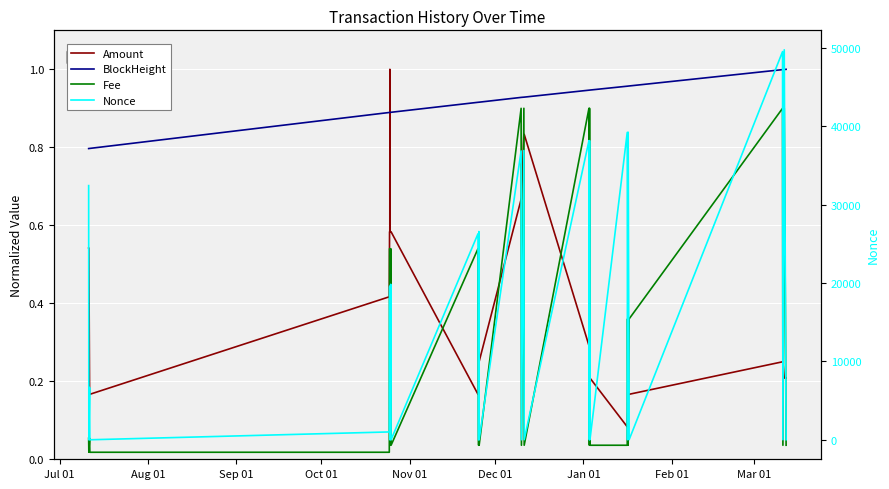

True or false: Nonce has more than 1 interior local peaks.

True